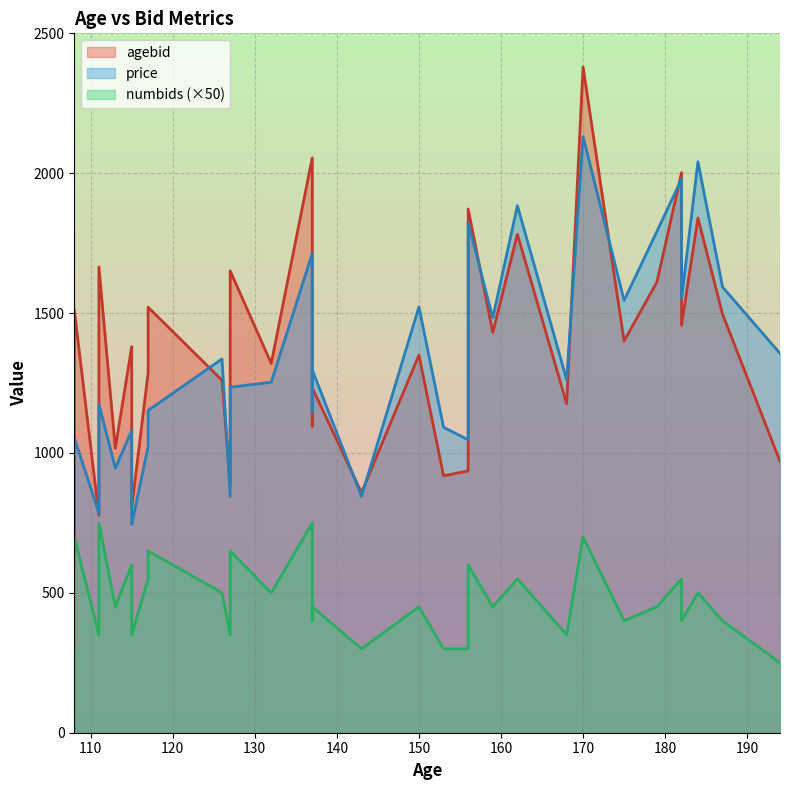

At how many categories does at least one series exceed 925?

27